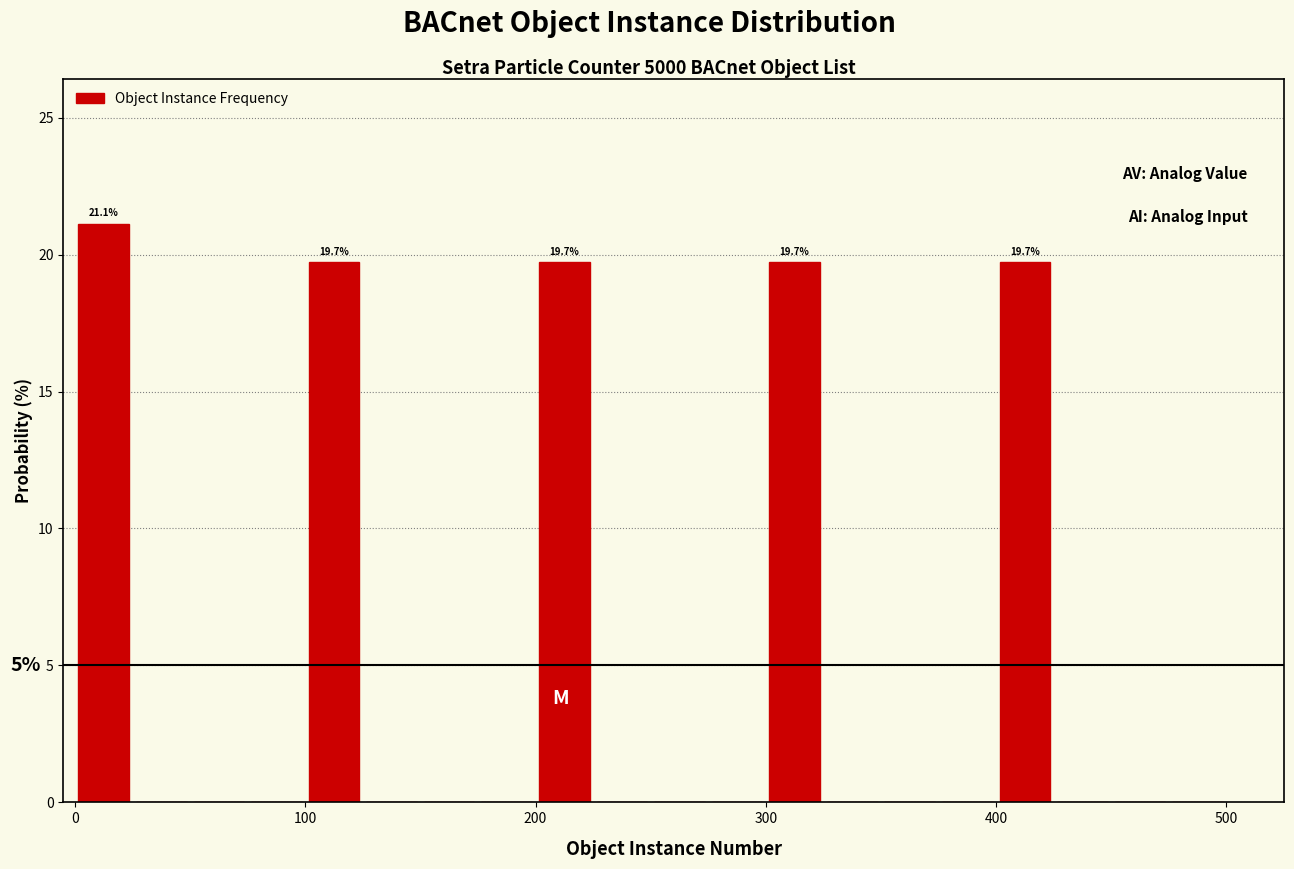

Read against the x-axis, roughly where is the centre of the tallest bar?

10